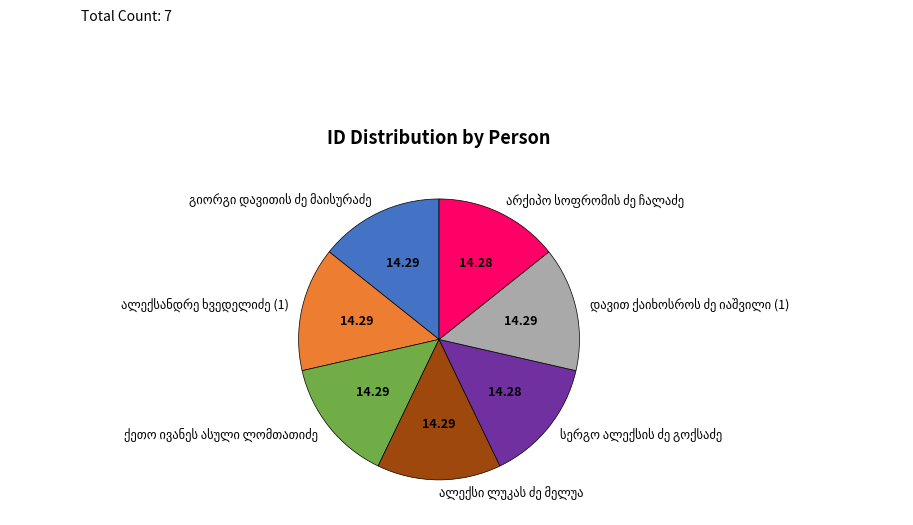

Is there any slice that represents more than half of the pie?

No